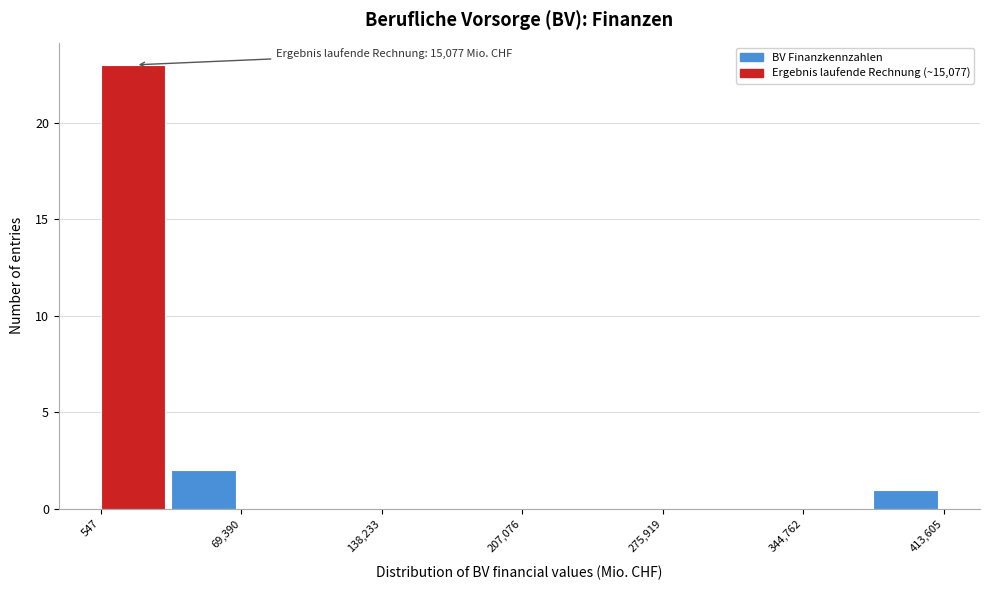

Read against the x-axis, roughly where is the centre of the tallest bar?

20000